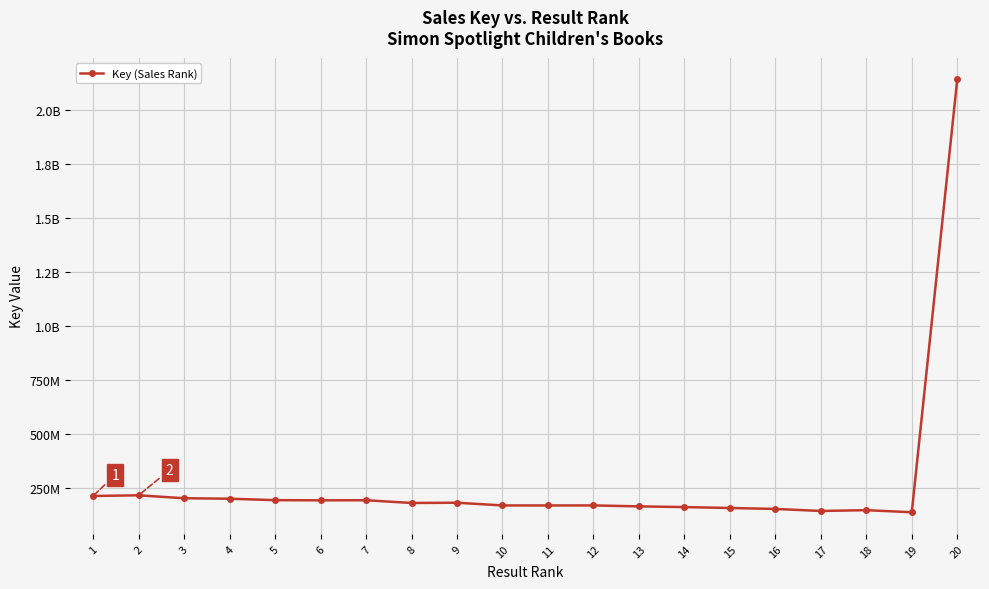

How many distinct data groups are displayed?

1